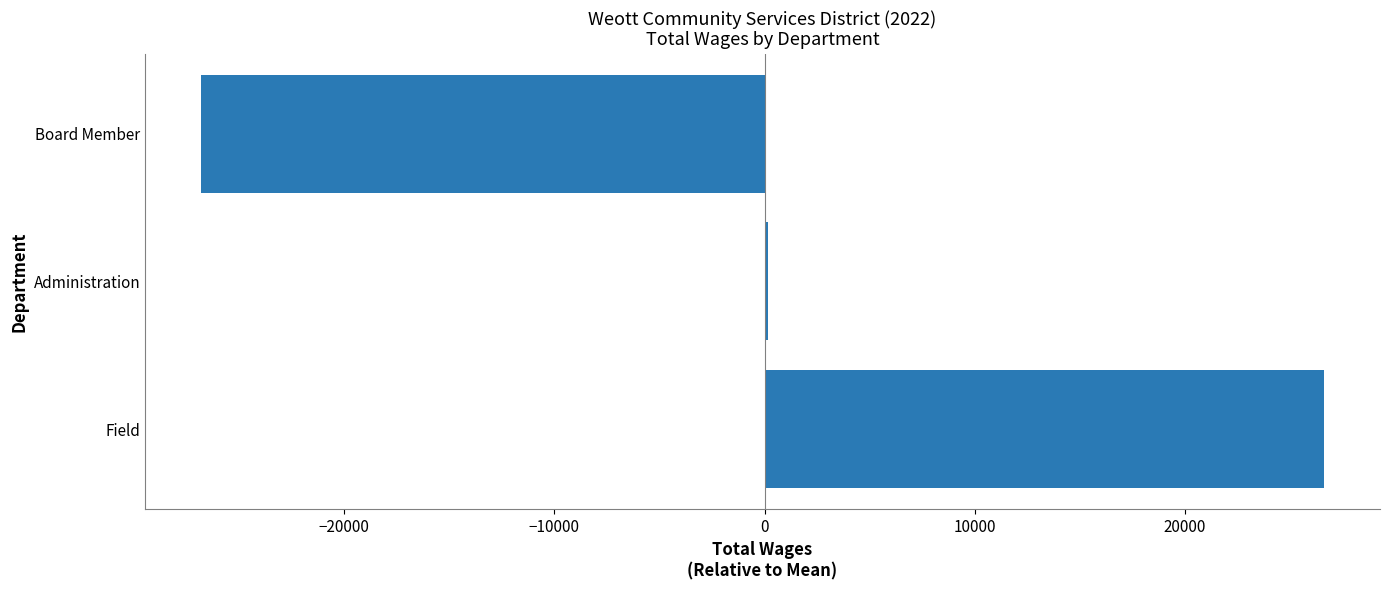

Reading top to bottom, what are all the values shown in this chart?

-26813.3	188.7	26624.7